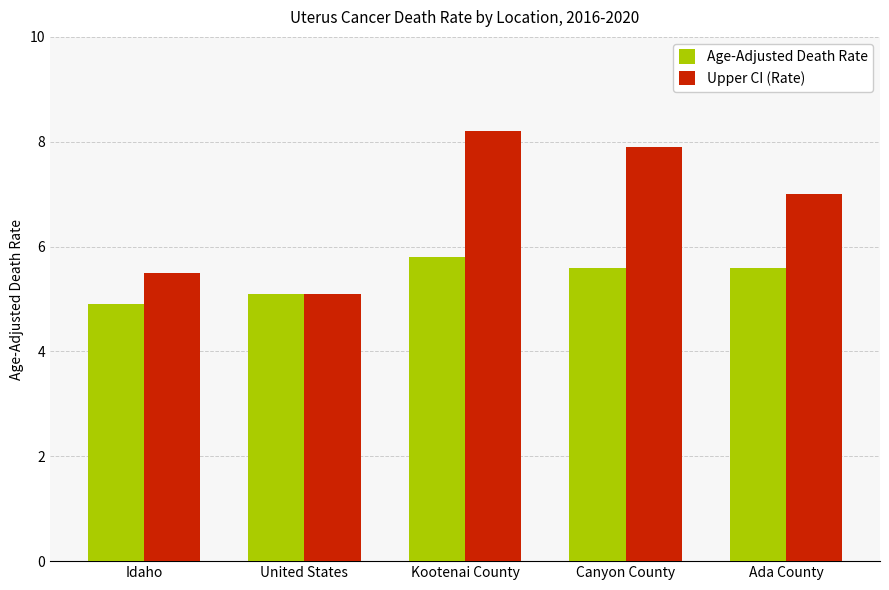

How many bars are there in each group?

2